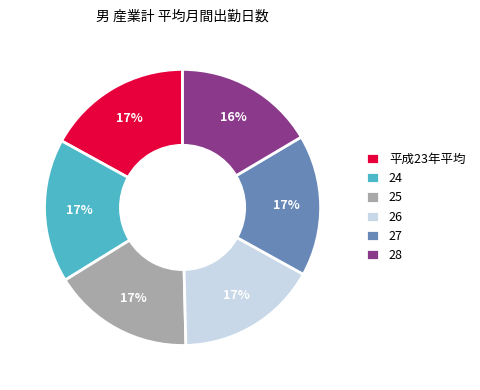

What percentage is the 28 slice, to the nearest percent?

16%